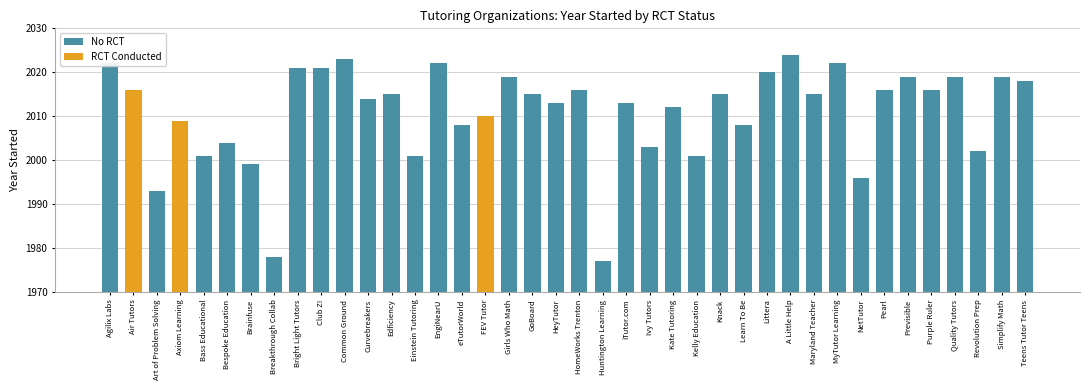

The No RCT series shows 477 at Purple Ruler. True or false?

False